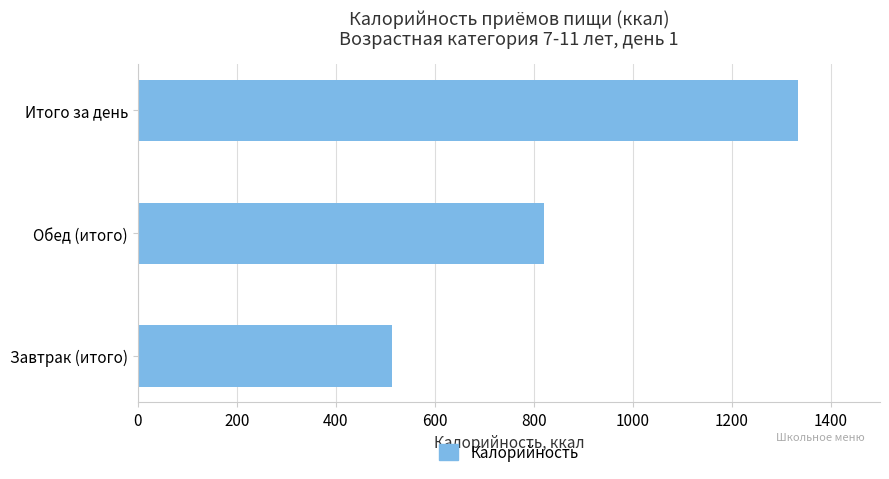

What is the smallest value displayed?

513.8